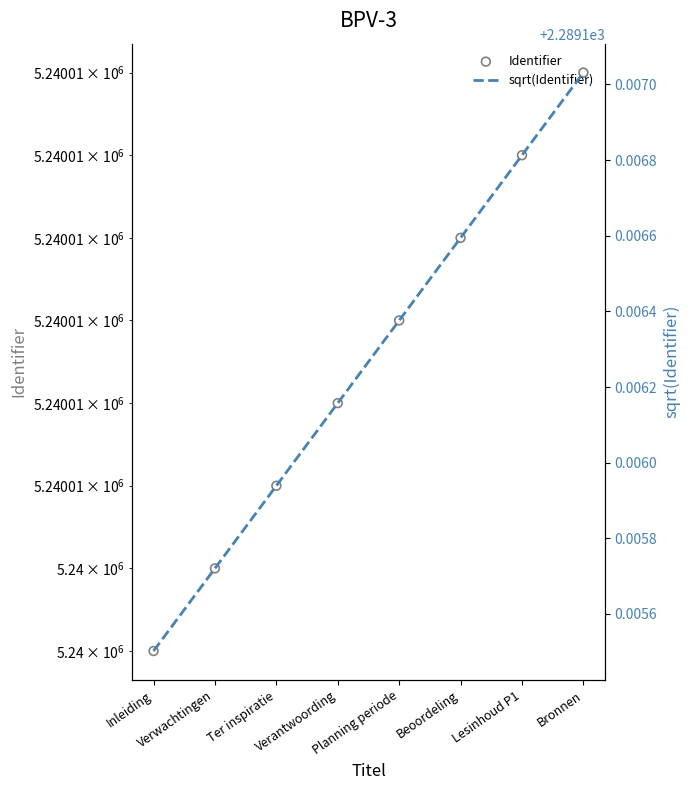

Which series has the widest spread of Y values?

Identifier